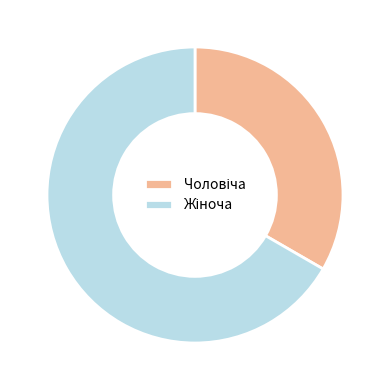

Is there any slice that represents more than half of the pie?

Yes